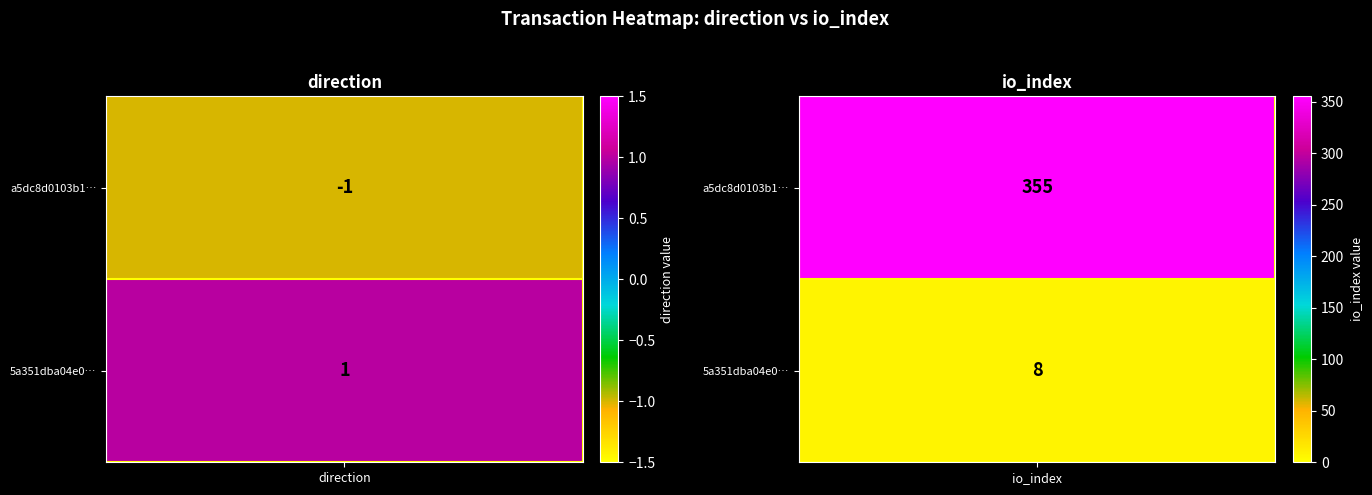

What is the average value of the a5dc8d0103b11cd8497e4bf5e5acaffb4ae0dee series?

177